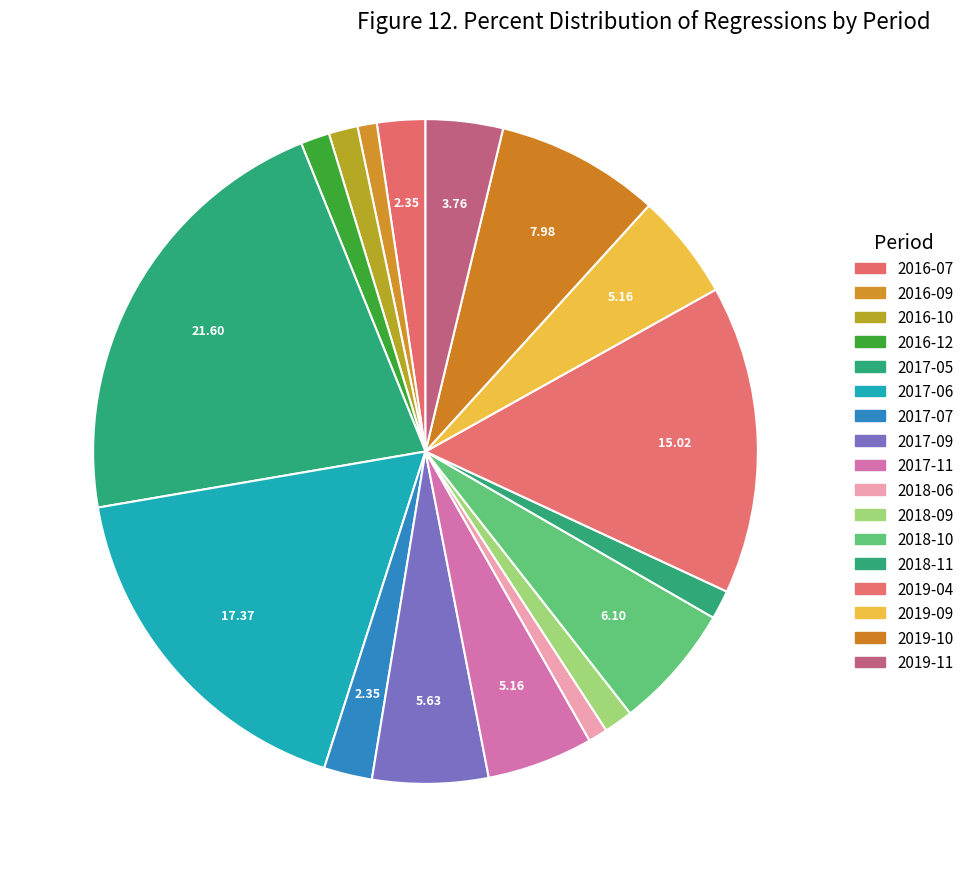

To the nearest percent, what percentage of the pie is 2016-09?

1%